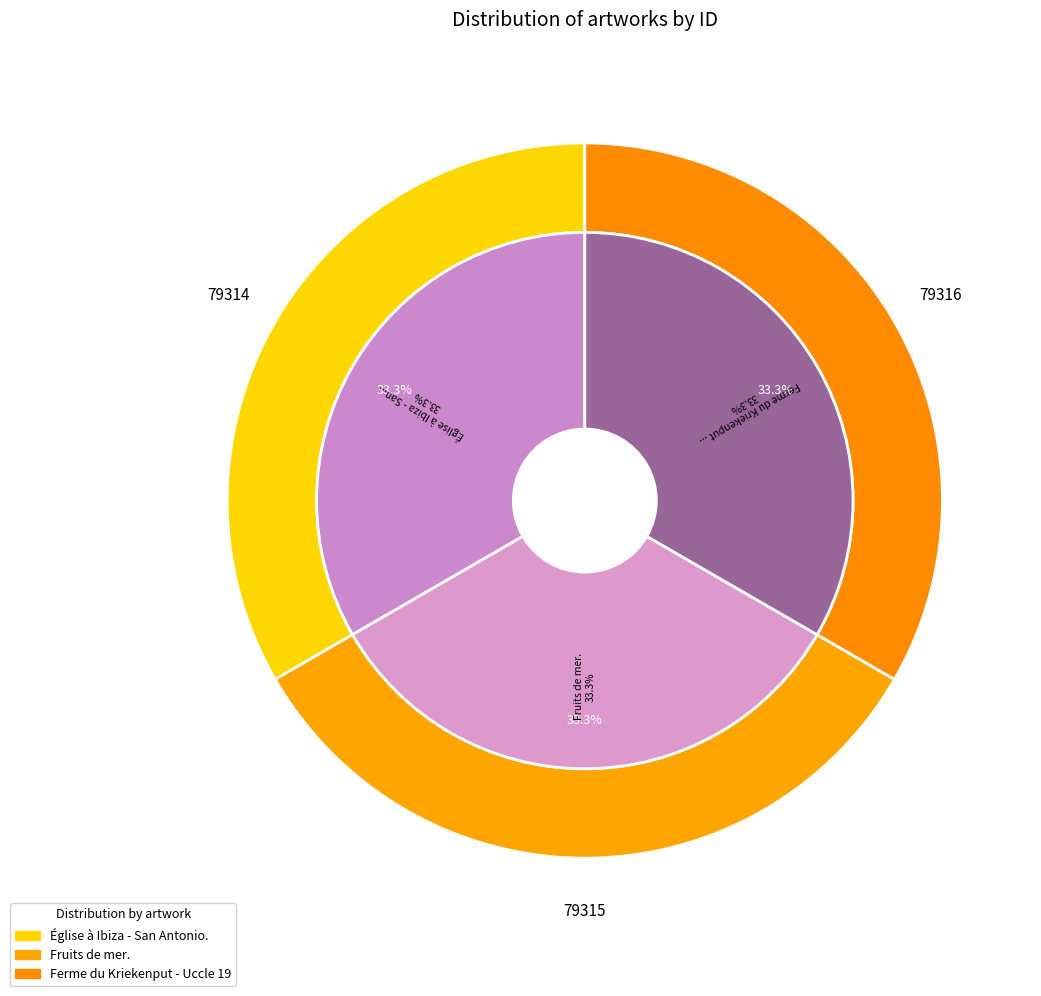

Count the number of slices in the pie.

3